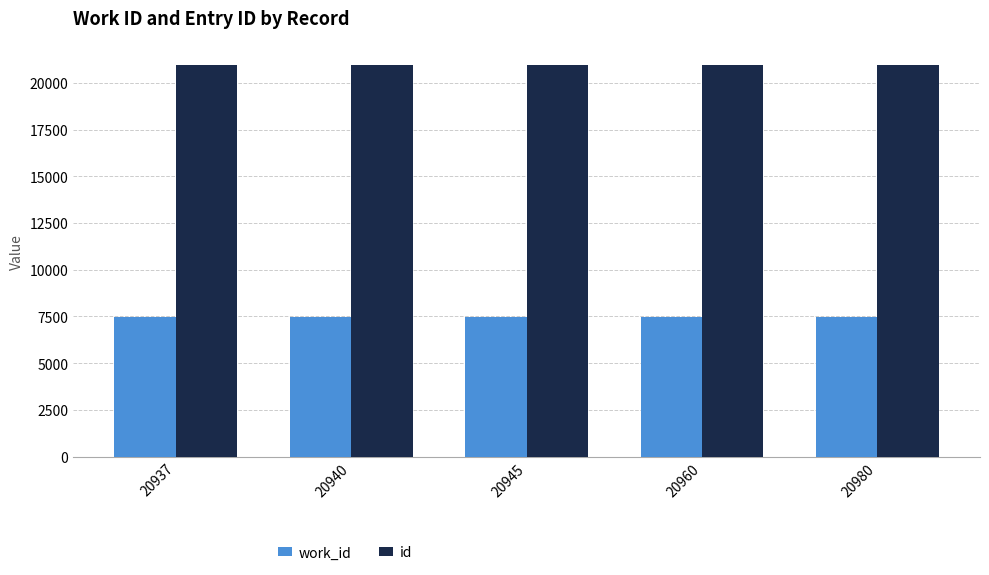

What is the maximum value for work_id?

7476